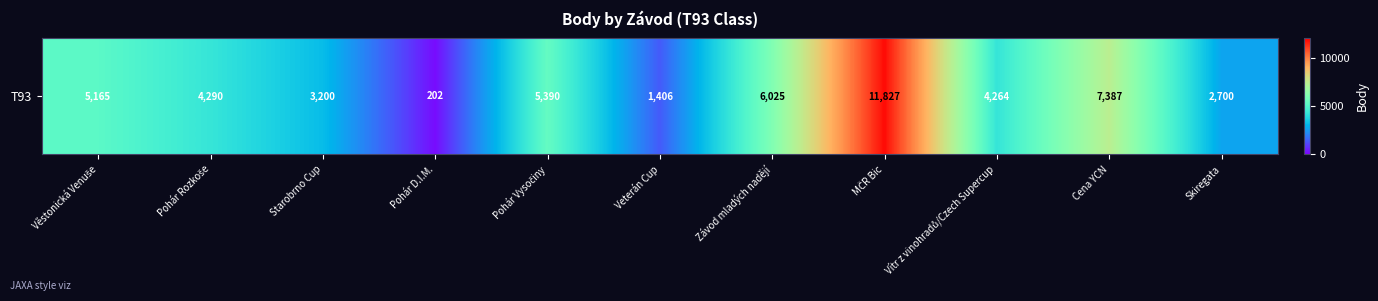

List the labels in order of value, smallest first.

Pohár D.I.M., Veterán Cup, Skiregata, Starobrno Cup, Vítr z vinohradů/Czech Supercup, Pohár Rozkoše, Věstonická Venuše, Pohár Vysočiny, Závod mladých nadějí, Cena YCN, MČR Bic